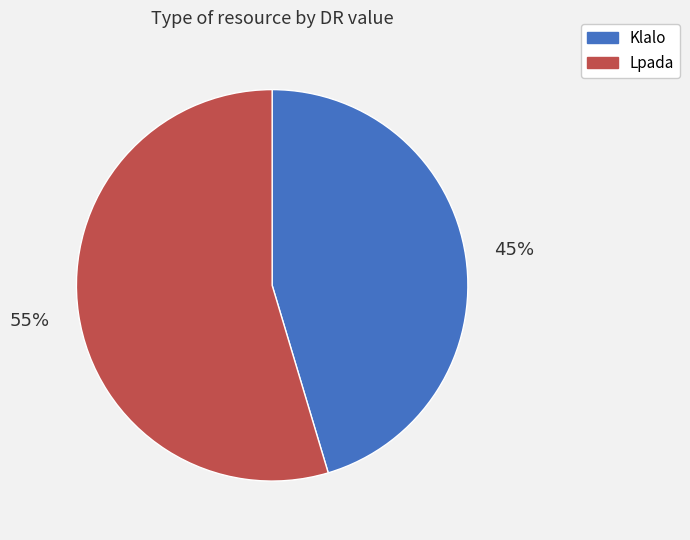

The Klalo slice represents 45% of the pie. True or false?

True